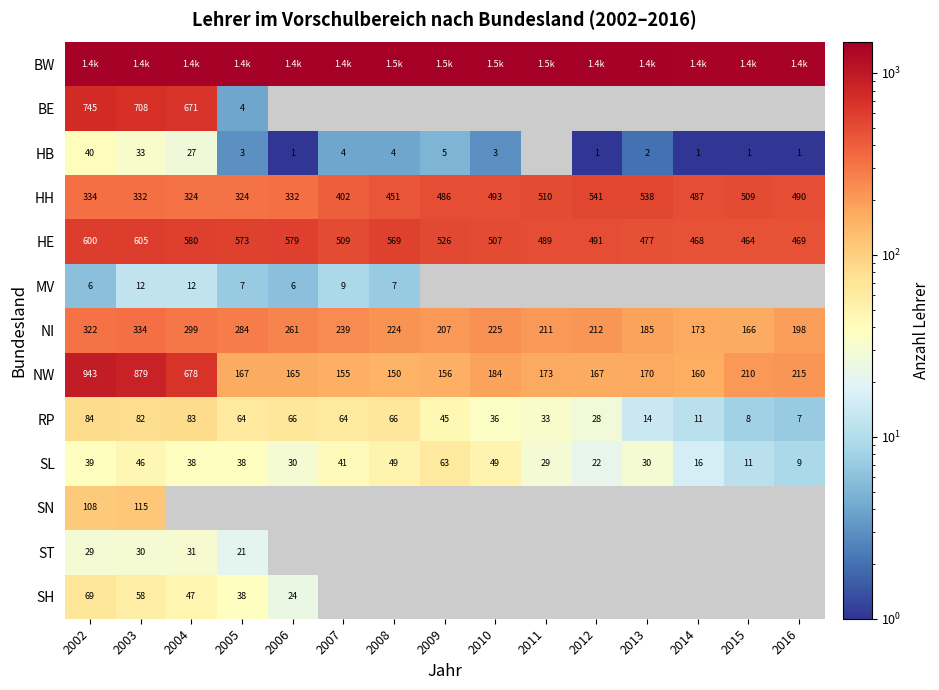

At which category is the sum across all series the highest?

2002